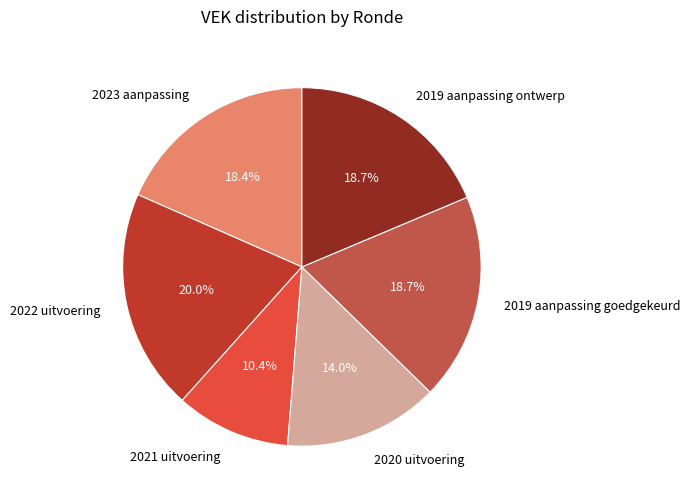

Is it true that 2020 uitvoering is 6% of the pie?

False